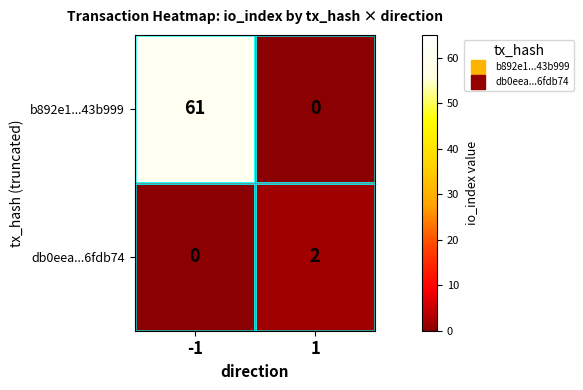

What is the sum of the b892e1...43b999 values at 1 and -1?

61